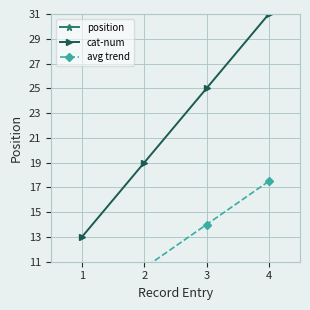

Reading left to right, extract all data points from this chart.

position: 1=1.0	2=2.0	3=3.0	4=4.0
cat-num: 1=13.0	2=19.0	3=25.0	4=31.0
avg trend: 1=7.0	2=10.5	3=14.0	4=17.5